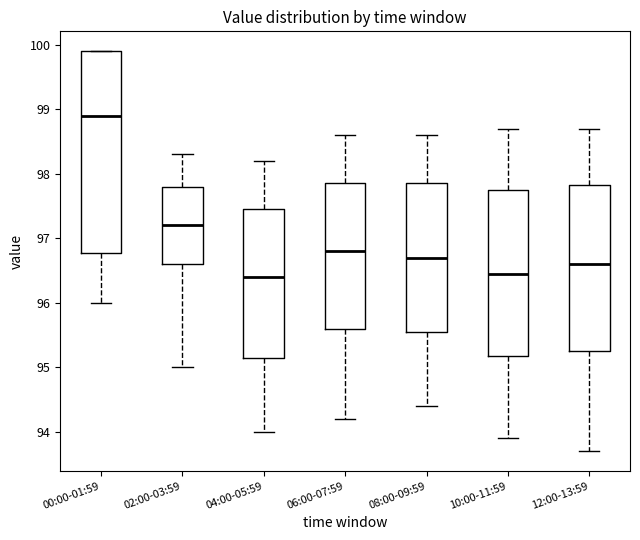

Which box is the tallest, from its lower edge to its upper edge?

00:00-01:59